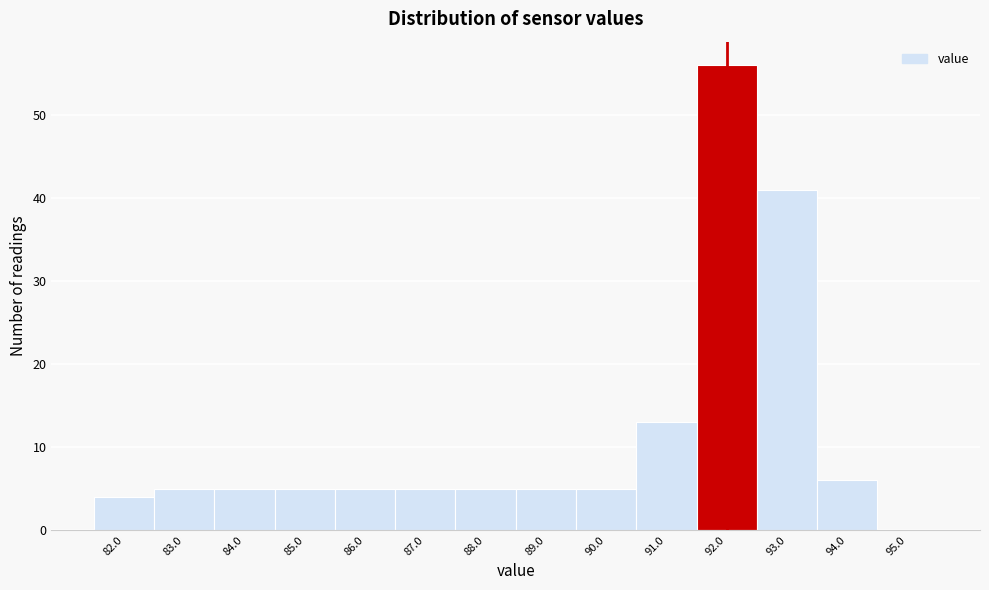

Reading left to right, what are all the values shown in this chart?

82.0=4	83.0=5	84.0=5	85.0=5	86.0=5	87.0=5	88.0=5	89.0=5	90.0=5	91.0=13	92.0=56	93.0=41	94.0=6	95.0=0